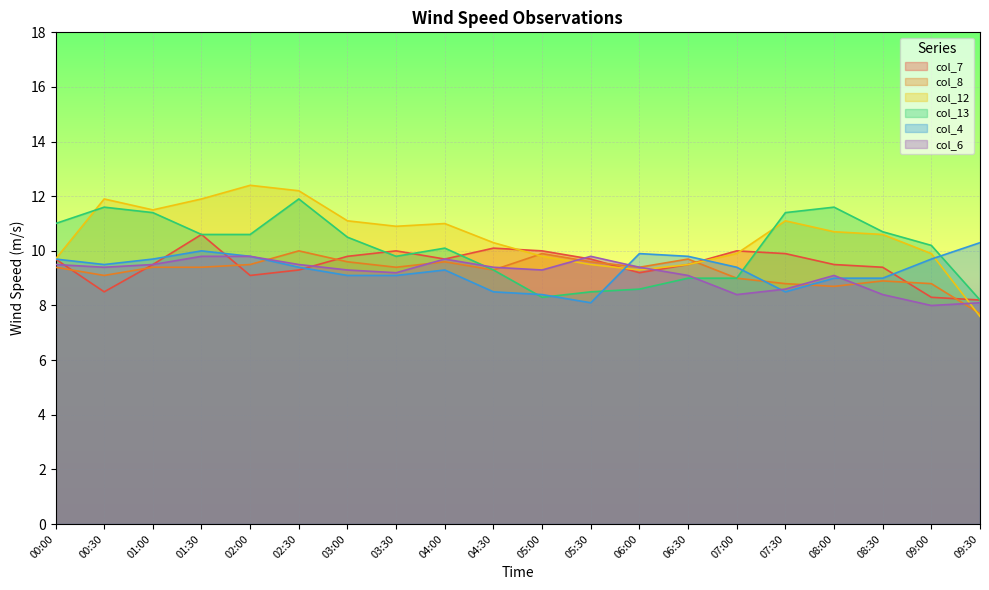

What is the sum of all col_8 values?

185.2